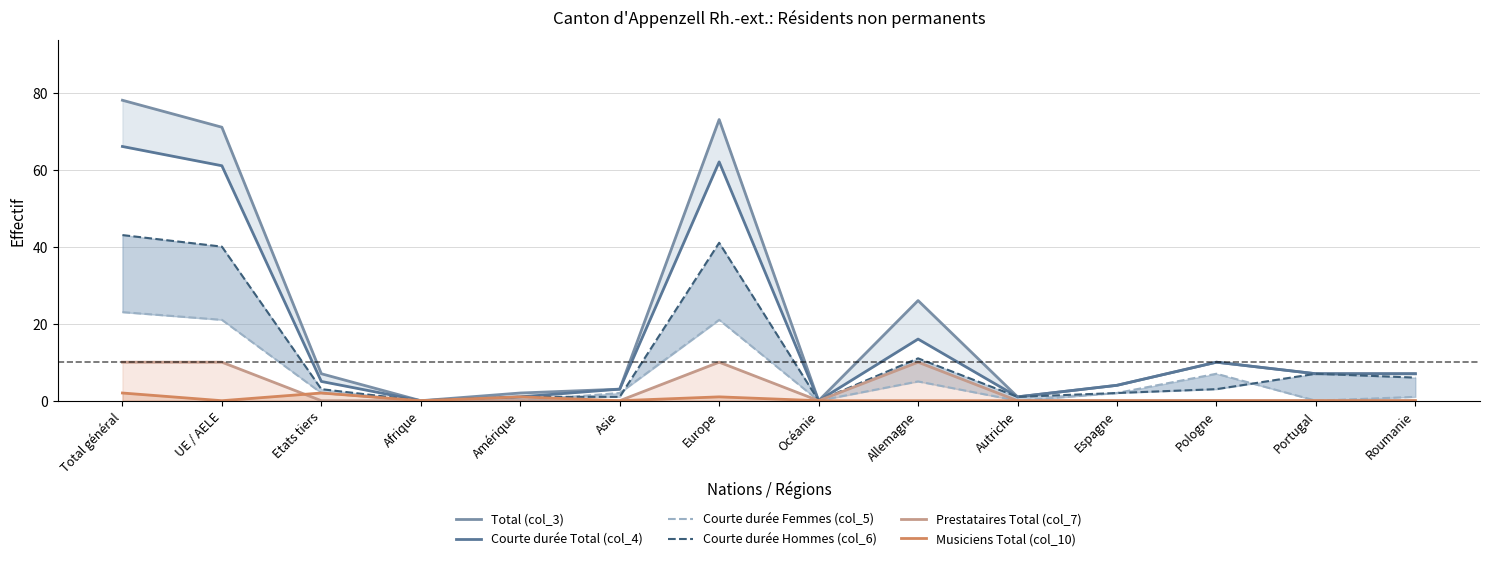

Rank the series at Etats tiers from lowest to highest value.

Prestataires Total (col_7), Courte durée Femmes (col_5), Musiciens Total (col_10), Courte durée Hommes (col_6), Courte durée Total (col_4), Total (col_3)